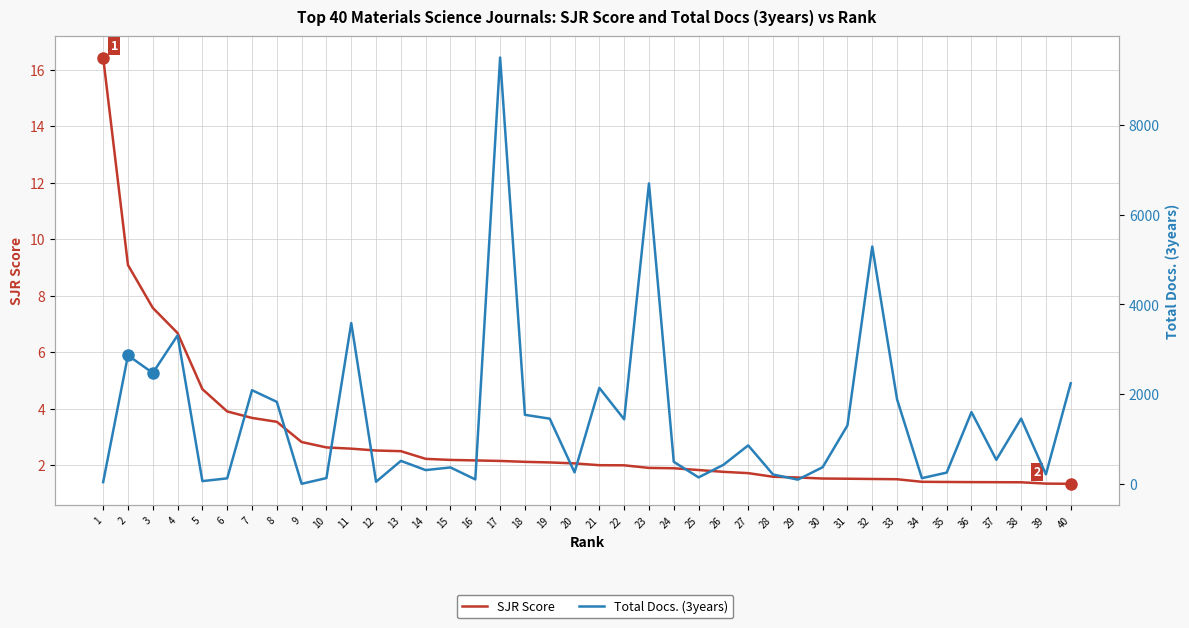

Which series changed the most between 6 and 28?

Total Docs. (3years)